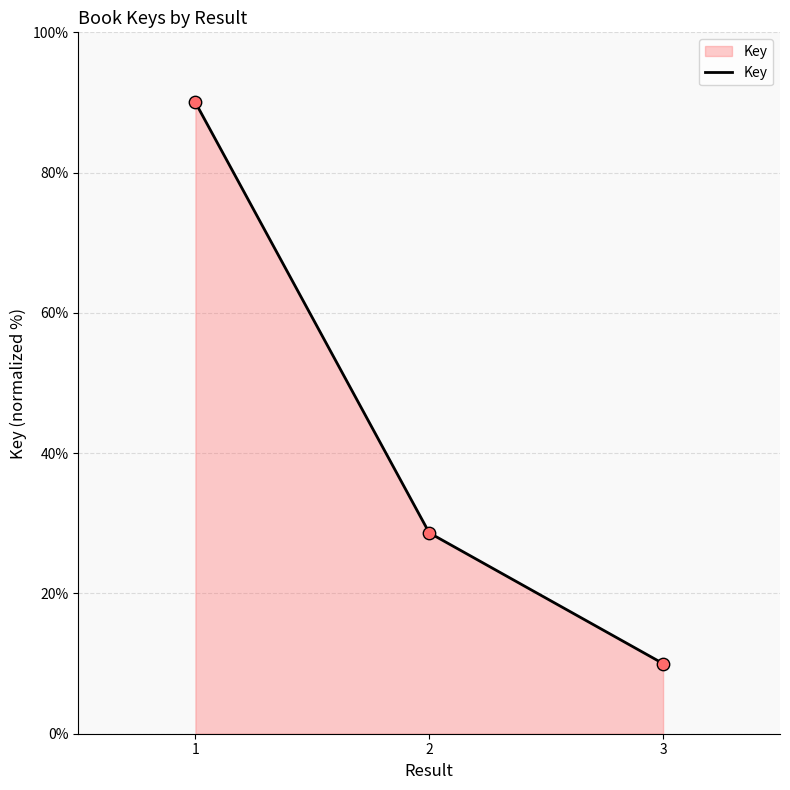

What is the change in value from 1 to 3?

-80.0